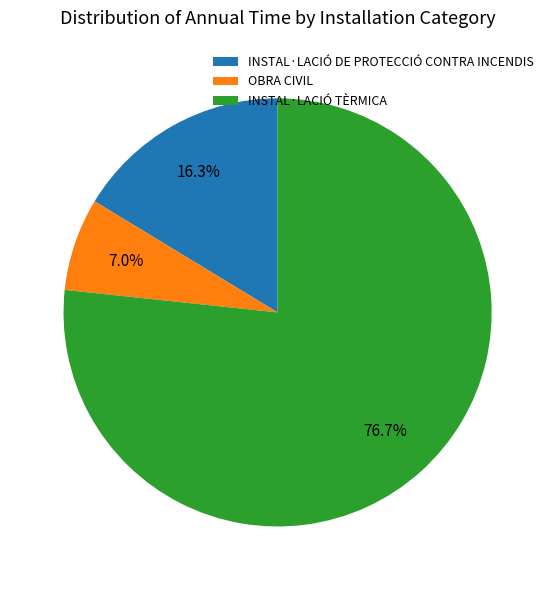

Is there any slice that represents more than half of the pie?

Yes